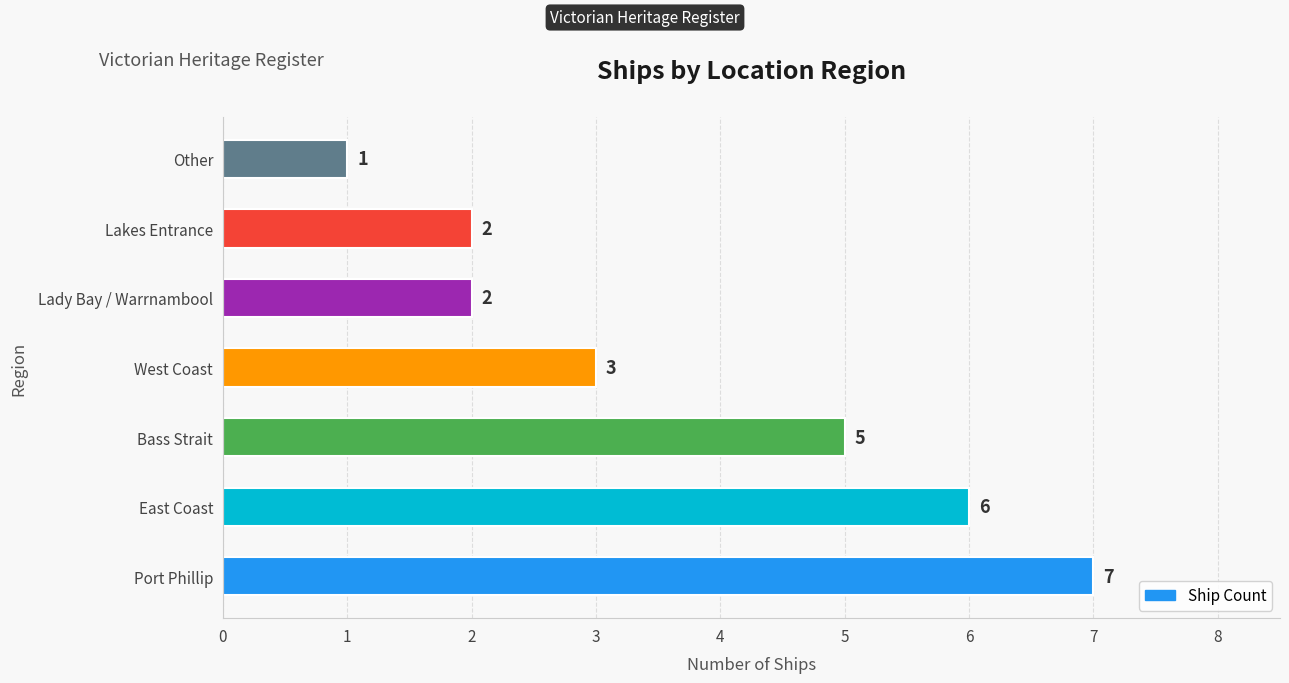

How many values are between 2 and 6?

5